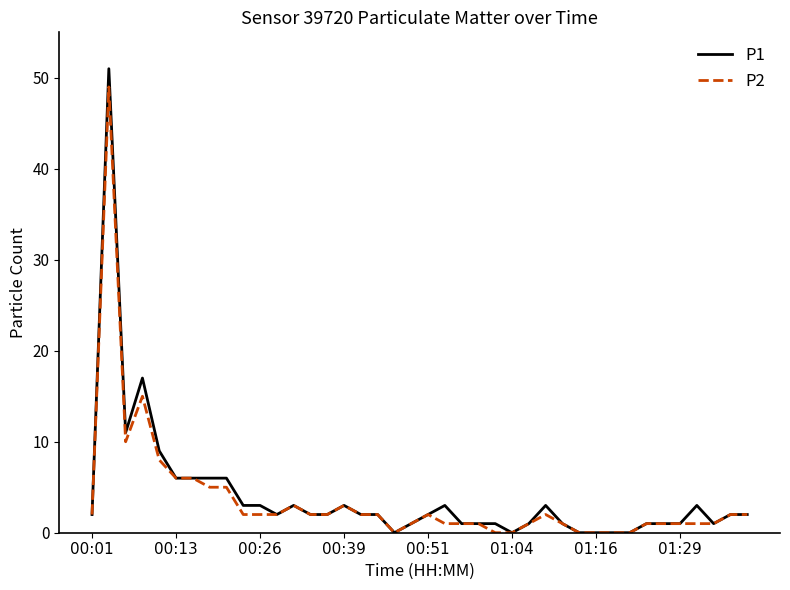

What is the maximum value shown in the chart?

51